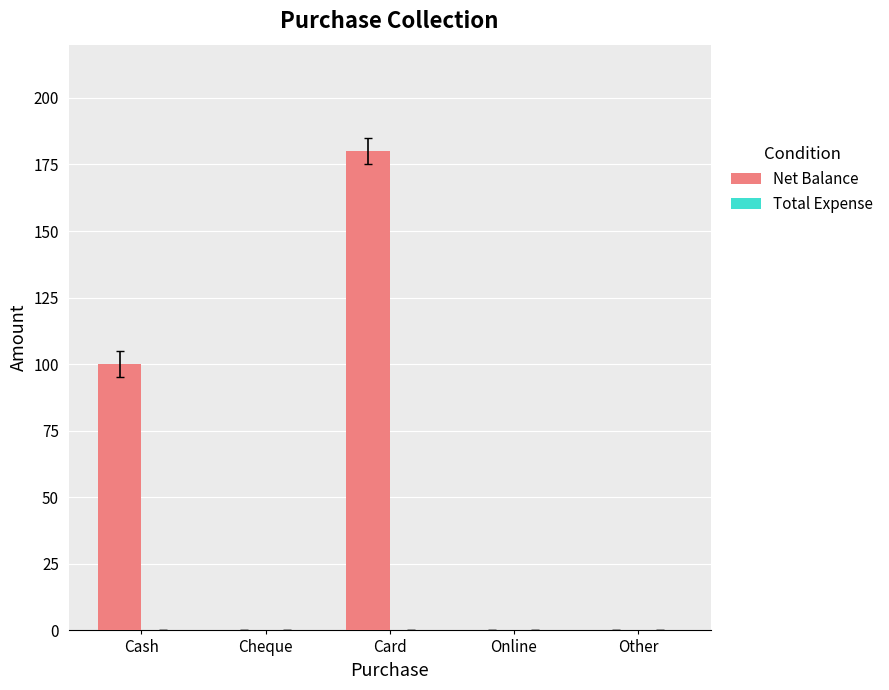

Are the bars horizontal?

No